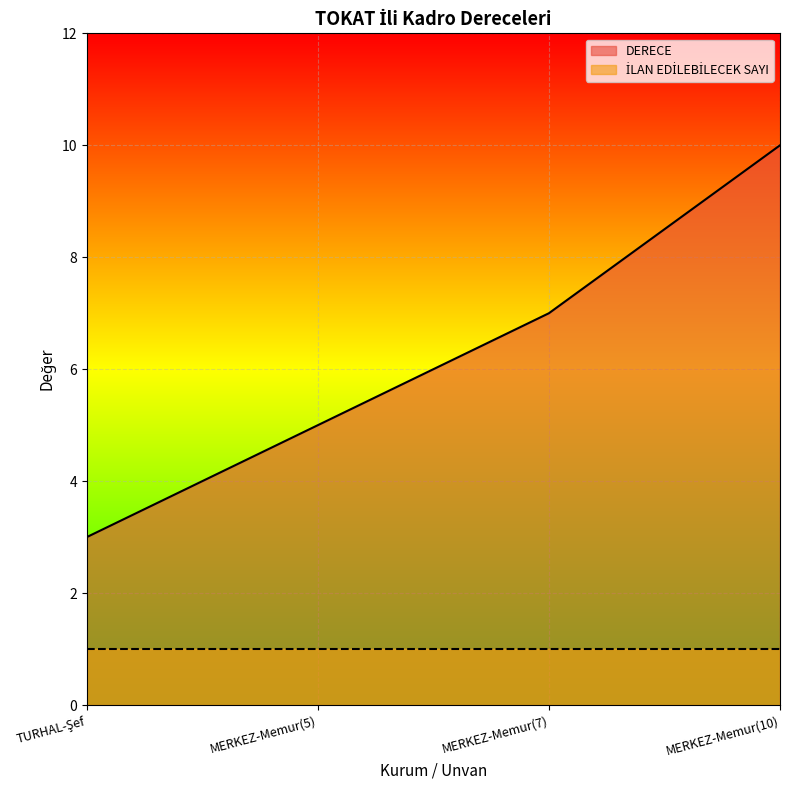

What position from the left is MERKEZ-Memur(10)?

4